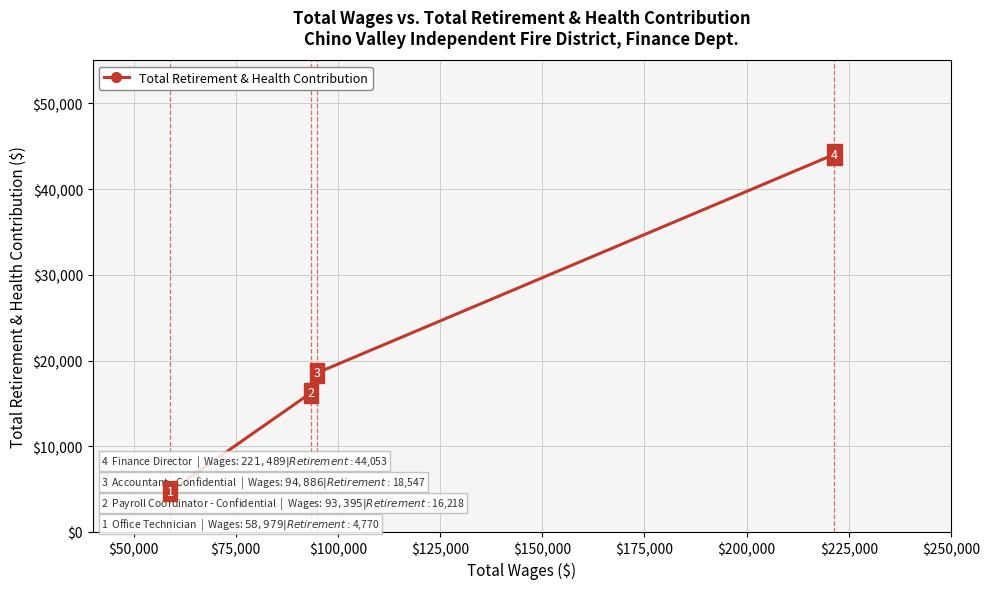

True or false: there are more than 0 points higher than both neighbors.

False